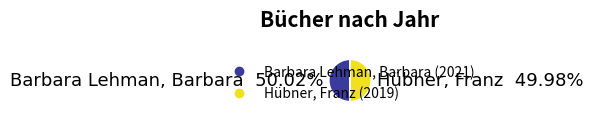

Does any single category account for the majority?

Yes